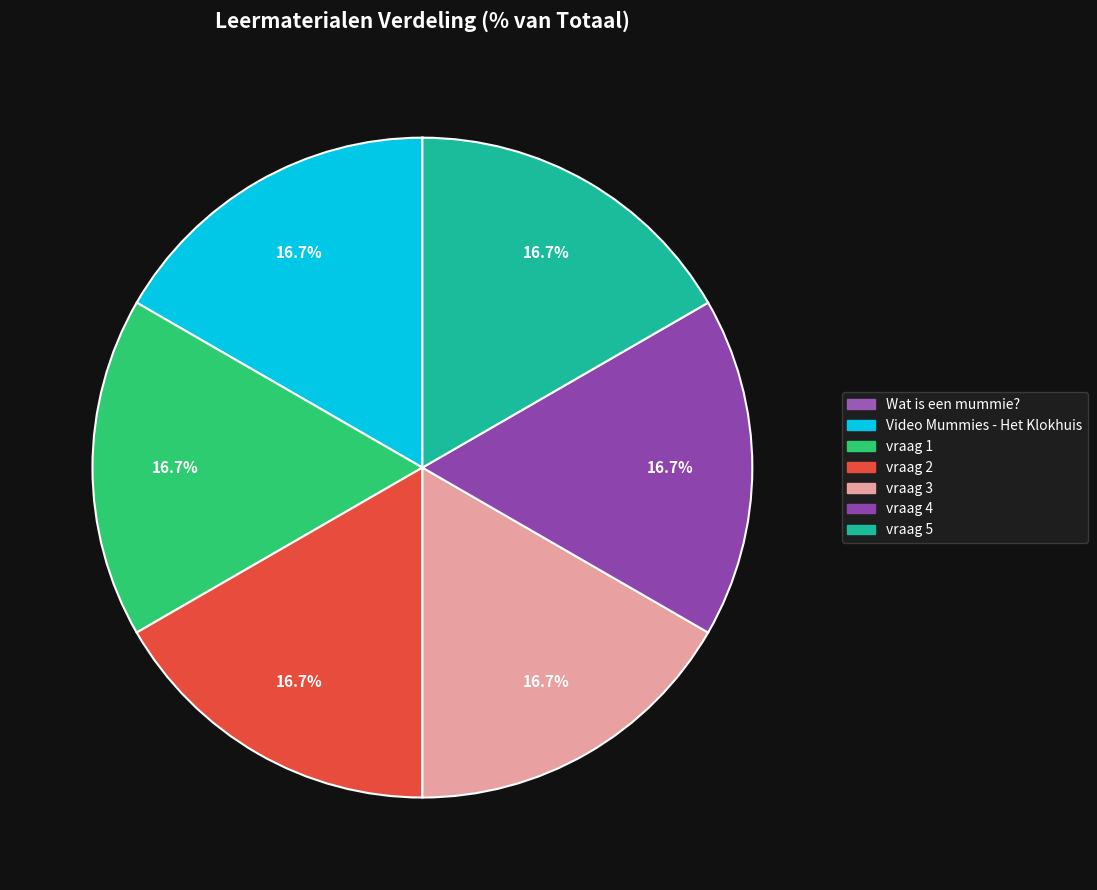

To the nearest percent, what percentage of the pie is vraag 3?

17%